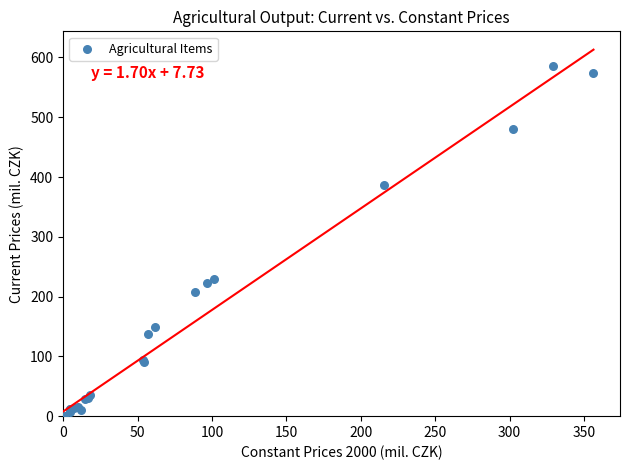

What Y value in the scatter plot is closest to 293?

230.2